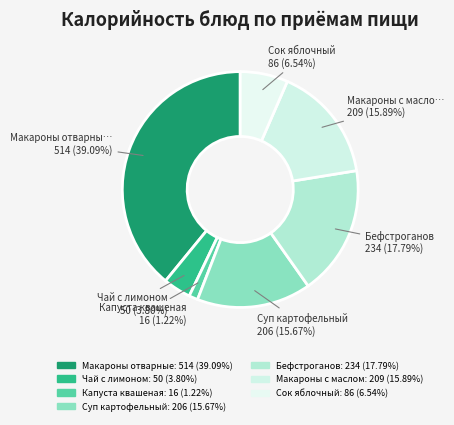

How many slices are in this pie chart?

7